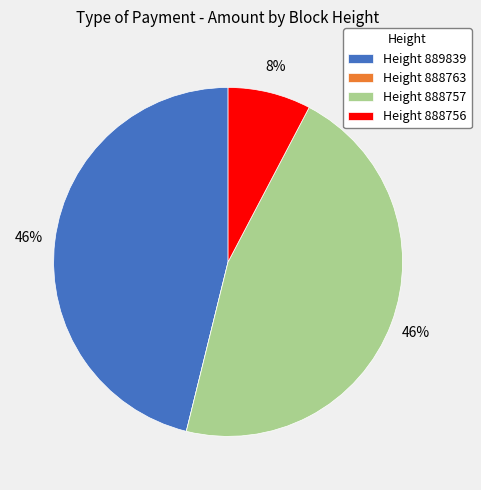

To the nearest percent, what portion does Height 888756 represent?

8%